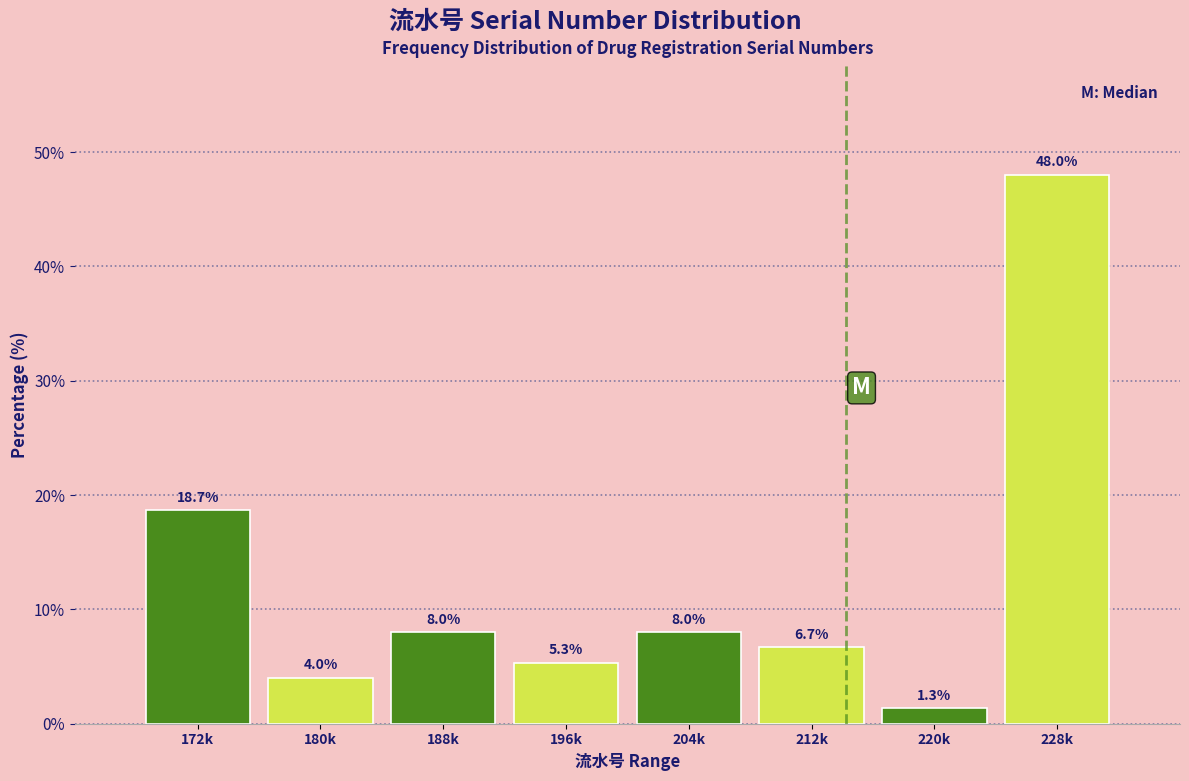

Reading left to right, what are all the values shown in this chart?

172k=18.7	180k=4.0	188k=8.0	196k=5.3	204k=8.0	212k=6.7	220k=1.3	228k=48.0